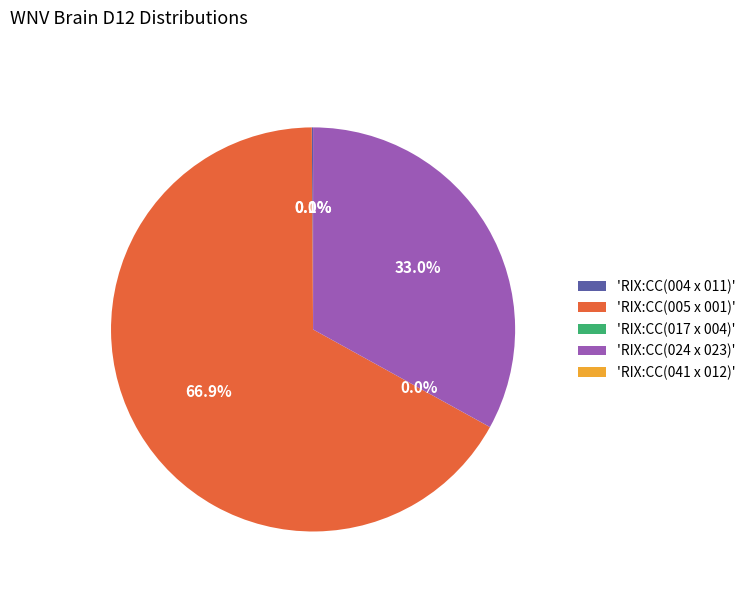

Does any single category account for the majority?

Yes